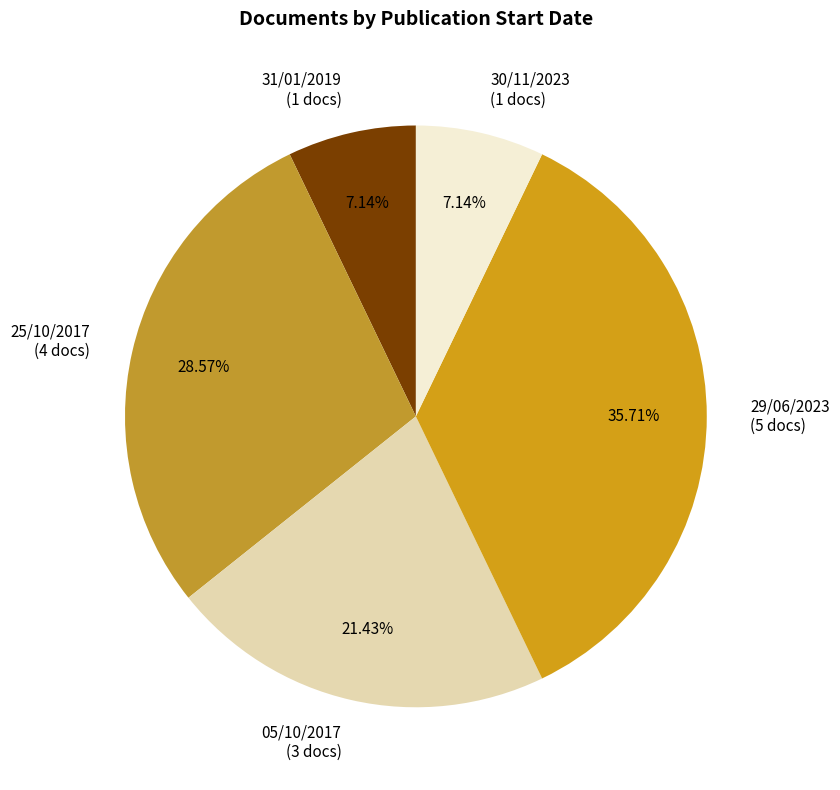

Approximately how many times larger is the value at 29/06/2023 compared to 31/01/2019?

5.0